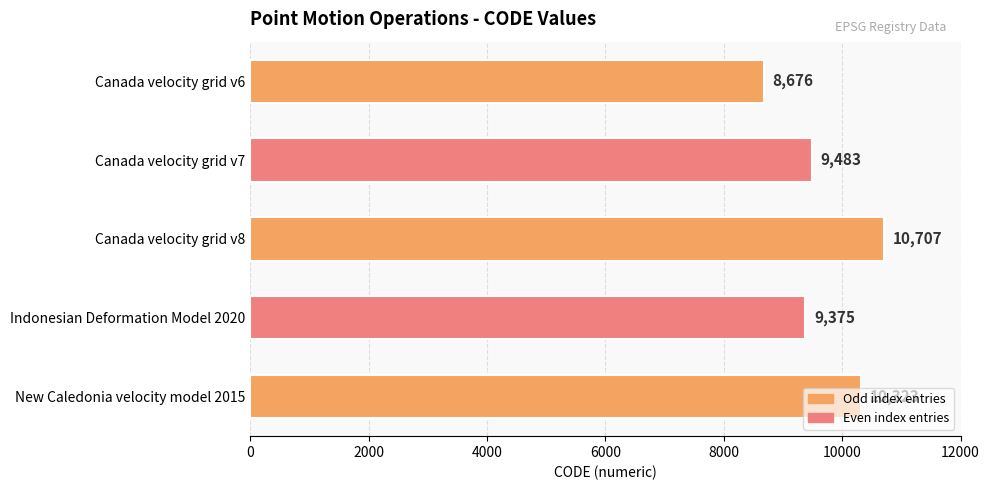

The value at Canada velocity grid v8 is 10707. True or false?

True